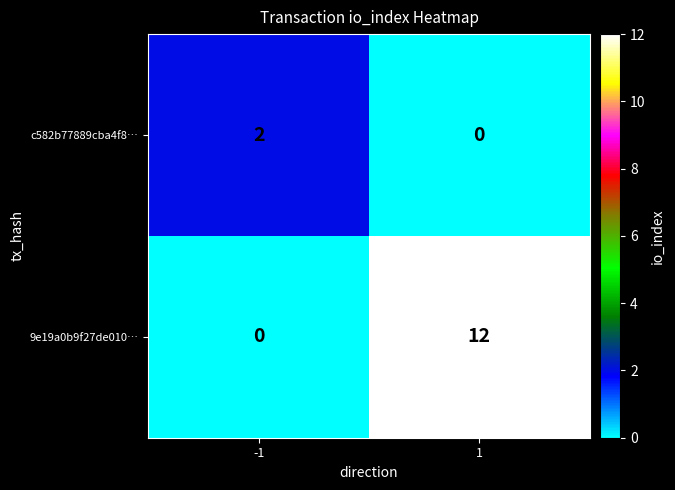

Reading right to left, transcribe all the data shown in this chart.

c582b77889cba4f8…: 0	2
9e19a0b9f27de010…: 12	0